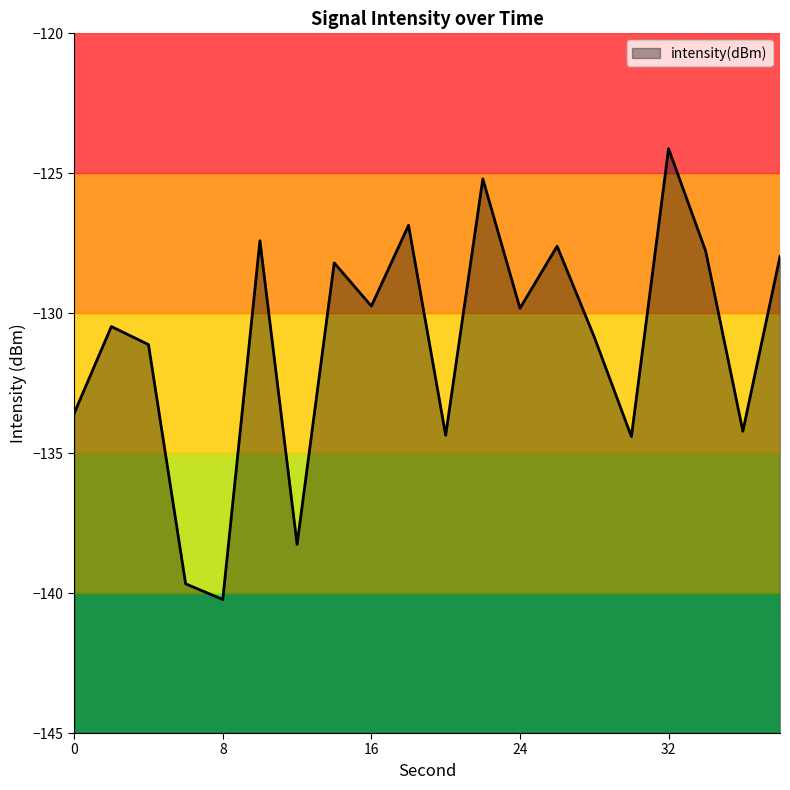

What is the difference between the maximum and minimum values?

16.1